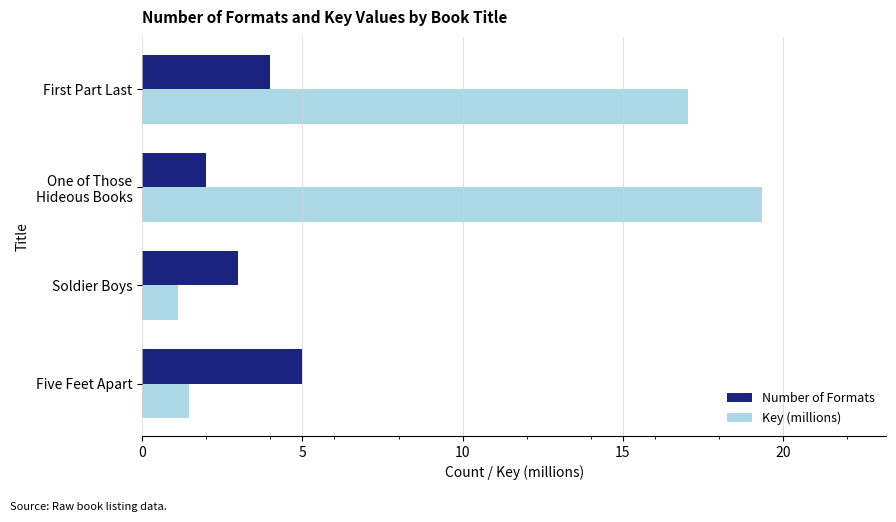

What is the sum of all Number of Formats values?

14.0